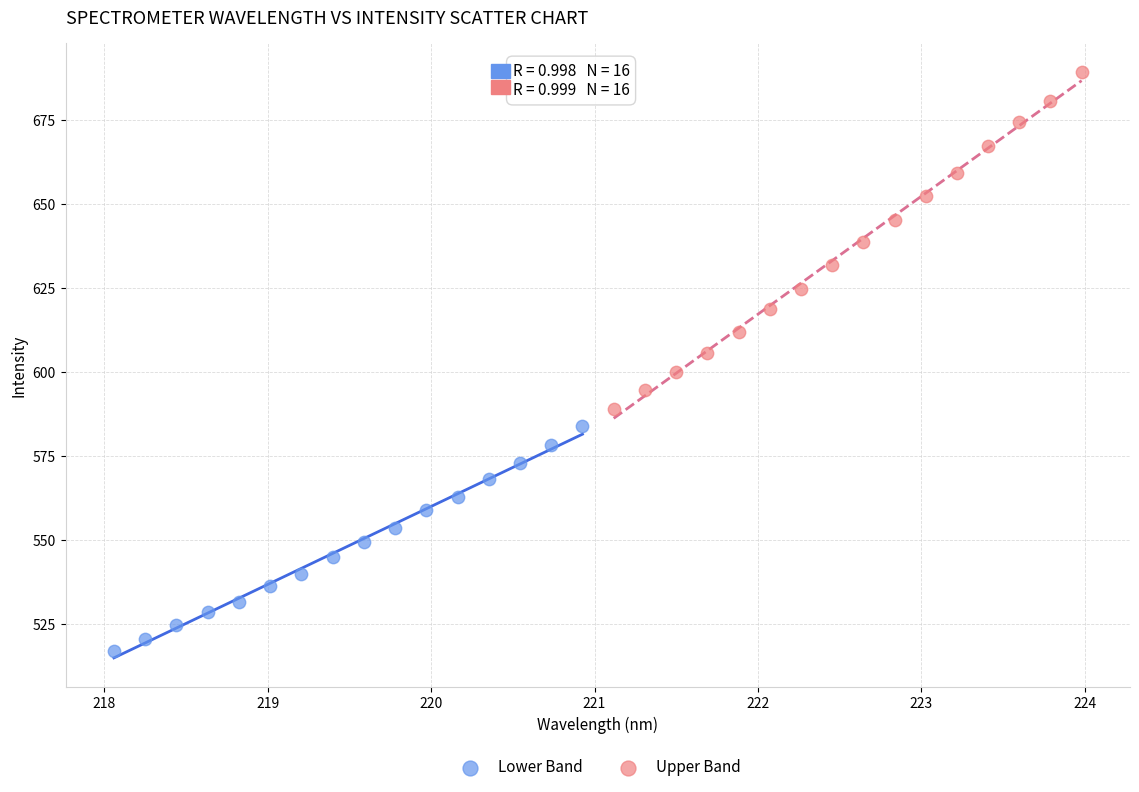

Which series reaches the maximum Y coordinate?

Upper Band